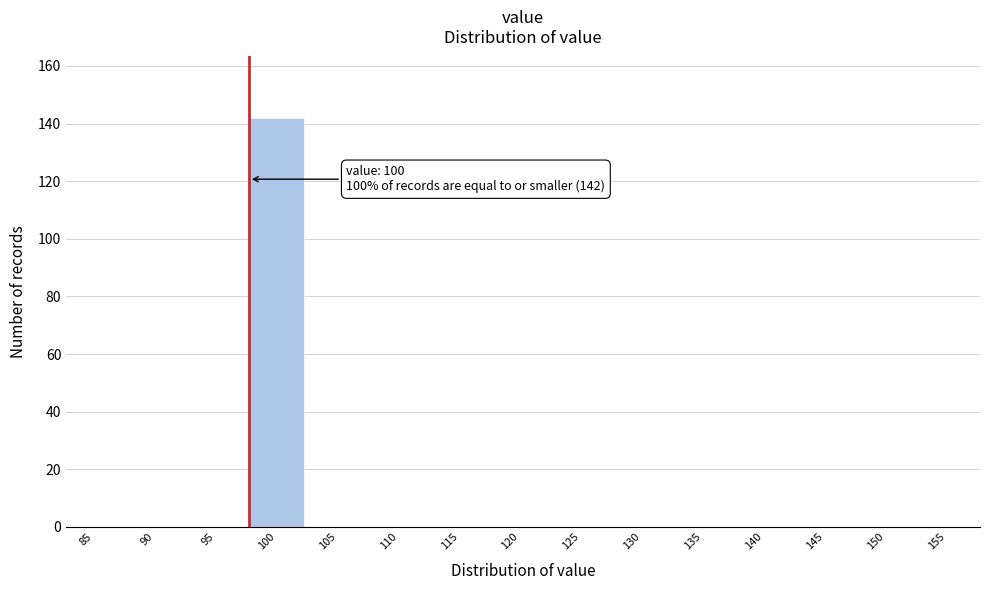

Reading left to right, list all the values displayed in this chart.

85=0	90=0	95=0	100=142	105=0	110=0	115=0	120=0	125=0	130=0	135=0	140=0	145=0	150=0	155=0